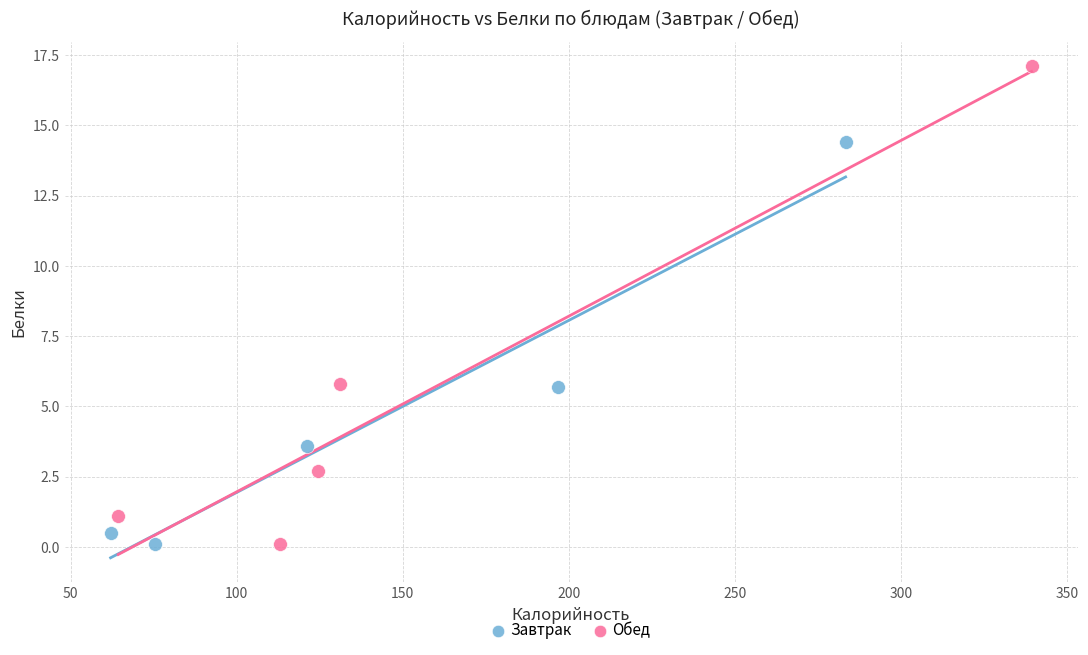

Which series has the widest spread of Y values?

Обед